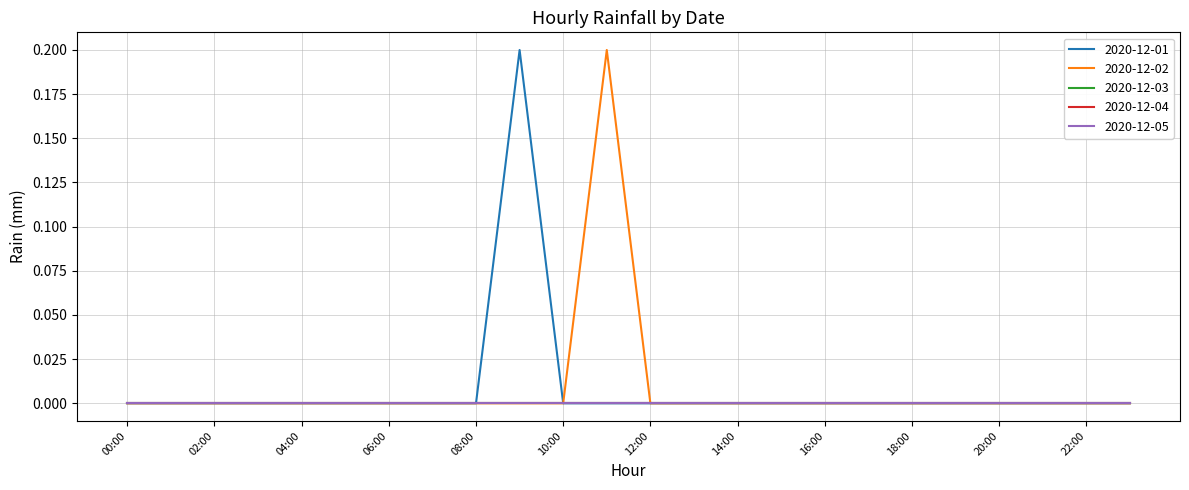

Reading right to left, what are all the values shown in this chart?

2020-12-01: 23:00=0.0	22:00=0.0	21:00=0.0	20:00=0.0	19:00=0.0	18:00=0.0	17:00=0.0	16:00=0.0	15:00=0.0	14:00=0.0	13:00=0.0	12:00=0.0	11:00=0.0	10:00=0.0	09:00=0.2	08:00=0.0	07:00=0.0	06:00=0.0	05:00=0.0	04:00=0.0	03:00=0.0	02:00=0.0	01:00=0.0	00:00=0.0
2020-12-02: 23:00=0.0	22:00=0.0	21:00=0.0	20:00=0.0	19:00=0.0	18:00=0.0	17:00=0.0	16:00=0.0	15:00=0.0	14:00=0.0	13:00=0.0	12:00=0.0	11:00=0.2	10:00=0.0	09:00=0.0	08:00=0.0	07:00=0.0	06:00=0.0	05:00=0.0	04:00=0.0	03:00=0.0	02:00=0.0	01:00=0.0	00:00=0.0
2020-12-03: 23:00=0.0	22:00=0.0	21:00=0.0	20:00=0.0	19:00=0.0	18:00=0.0	17:00=0.0	16:00=0.0	15:00=0.0	14:00=0.0	13:00=0.0	12:00=0.0	11:00=0.0	10:00=0.0	09:00=0.0	08:00=0.0	07:00=0.0	06:00=0.0	05:00=0.0	04:00=0.0	03:00=0.0	02:00=0.0	01:00=0.0	00:00=0.0
2020-12-04: 23:00=0.0	22:00=0.0	21:00=0.0	20:00=0.0	19:00=0.0	18:00=0.0	17:00=0.0	16:00=0.0	15:00=0.0	14:00=0.0	13:00=0.0	12:00=0.0	11:00=0.0	10:00=0.0	09:00=0.0	08:00=0.0	07:00=0.0	06:00=0.0	05:00=0.0	04:00=0.0	03:00=0.0	02:00=0.0	01:00=0.0	00:00=0.0
2020-12-05: 23:00=0.0	22:00=0.0	21:00=0.0	20:00=0.0	19:00=0.0	18:00=0.0	17:00=0.0	16:00=0.0	15:00=0.0	14:00=0.0	13:00=0.0	12:00=0.0	11:00=0.0	10:00=0.0	09:00=0.0	08:00=0.0	07:00=0.0	06:00=0.0	05:00=0.0	04:00=0.0	03:00=0.0	02:00=0.0	01:00=0.0	00:00=0.0